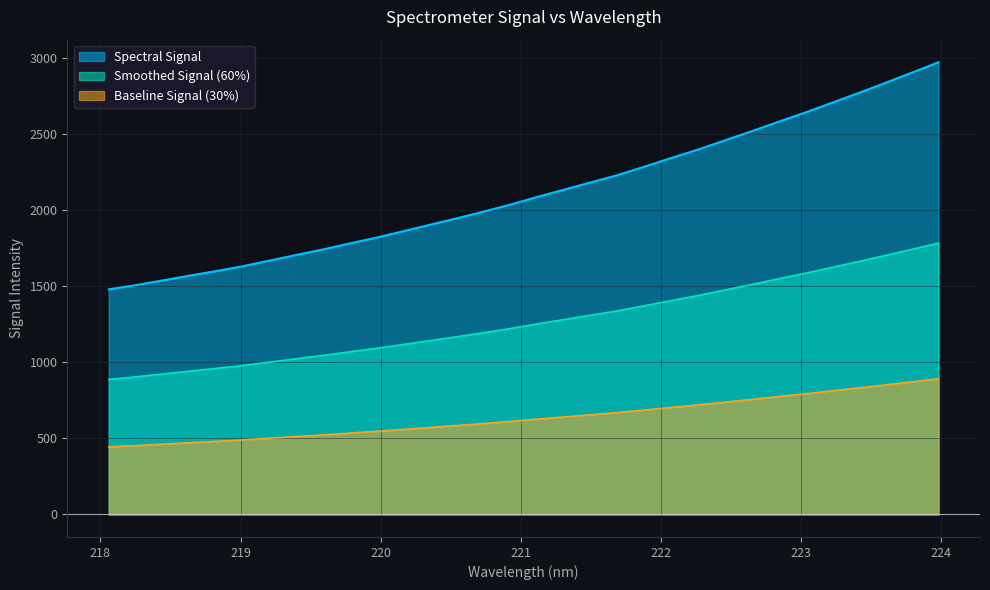

How many lines are shown in the chart?

3